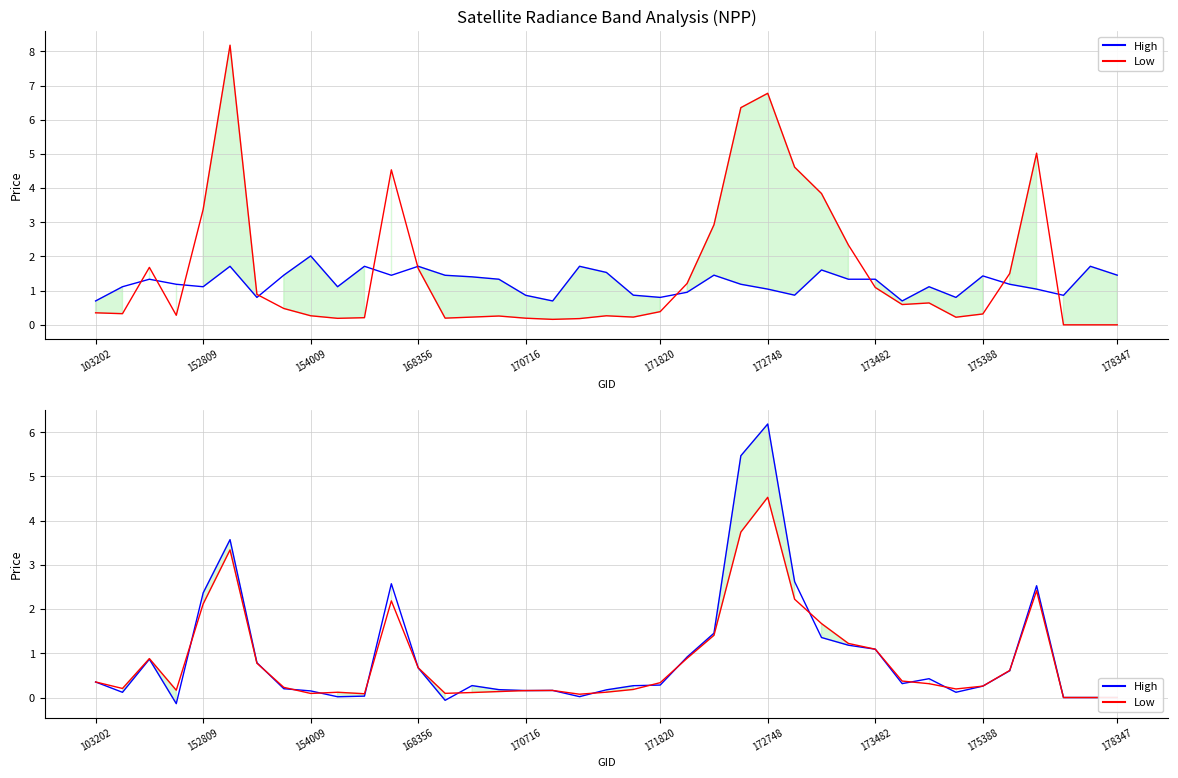

The Low series shows 0.6 at 23. True or false?

False